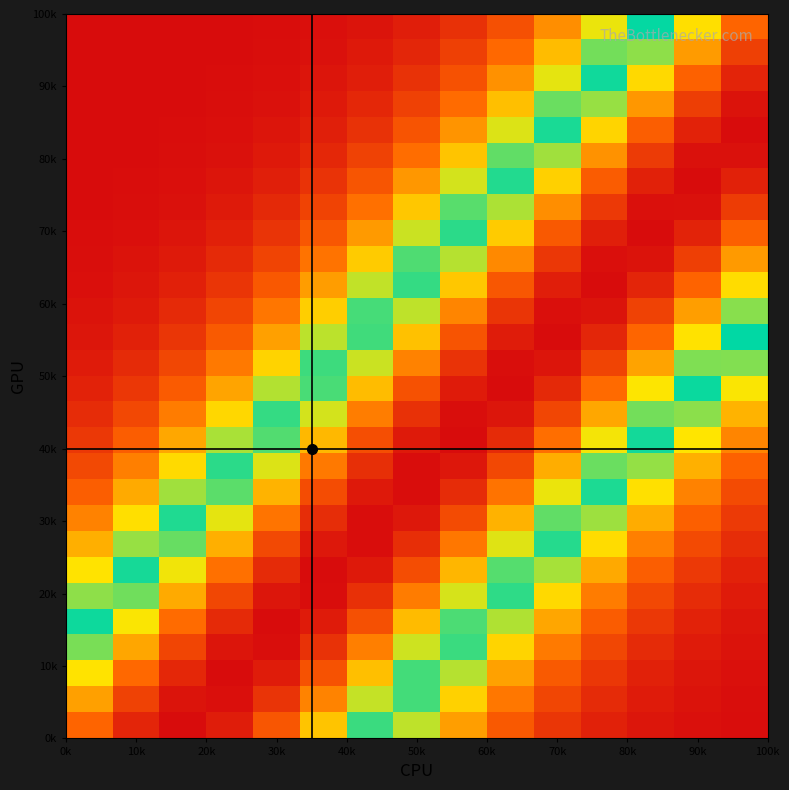

At how many categories does at least one series exceed 0?

15